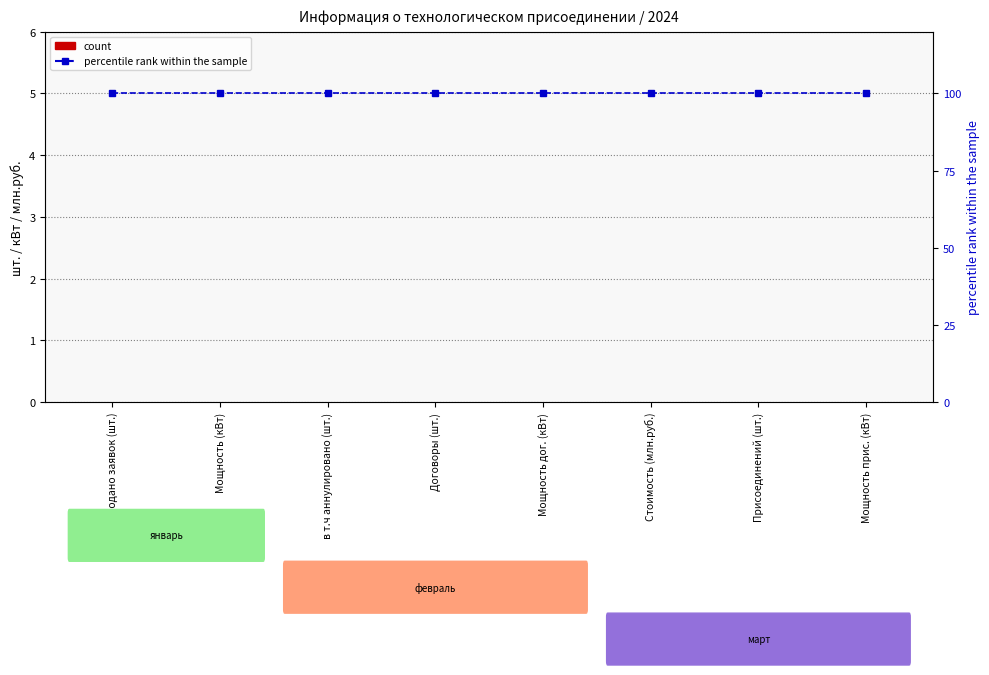

Rank the series at Мощность прис. (кВт) from highest to lowest value.

percentile rank within the sample, count